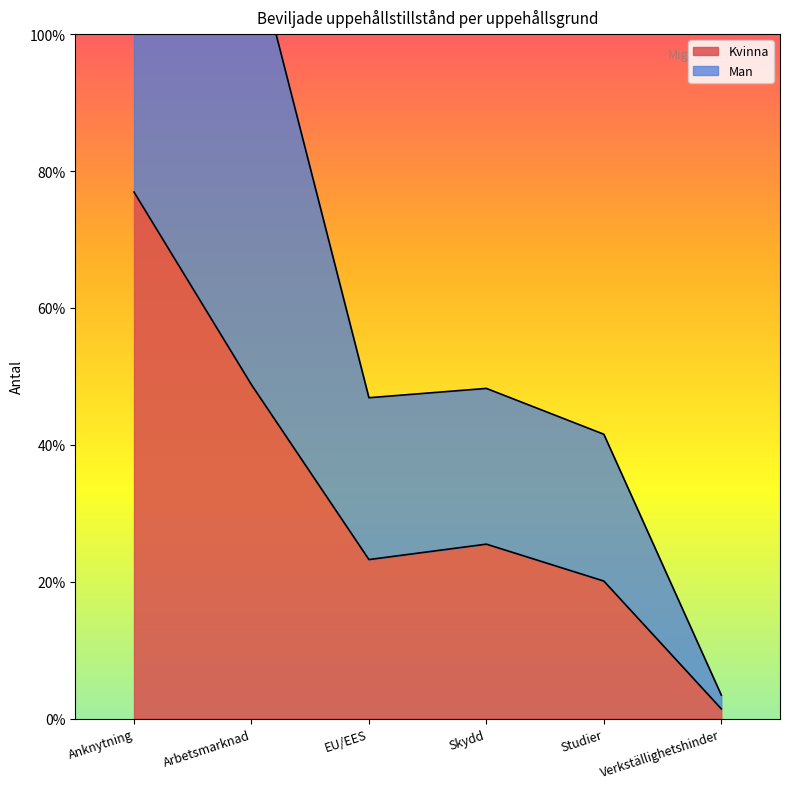

What is the smallest value displayed?

24